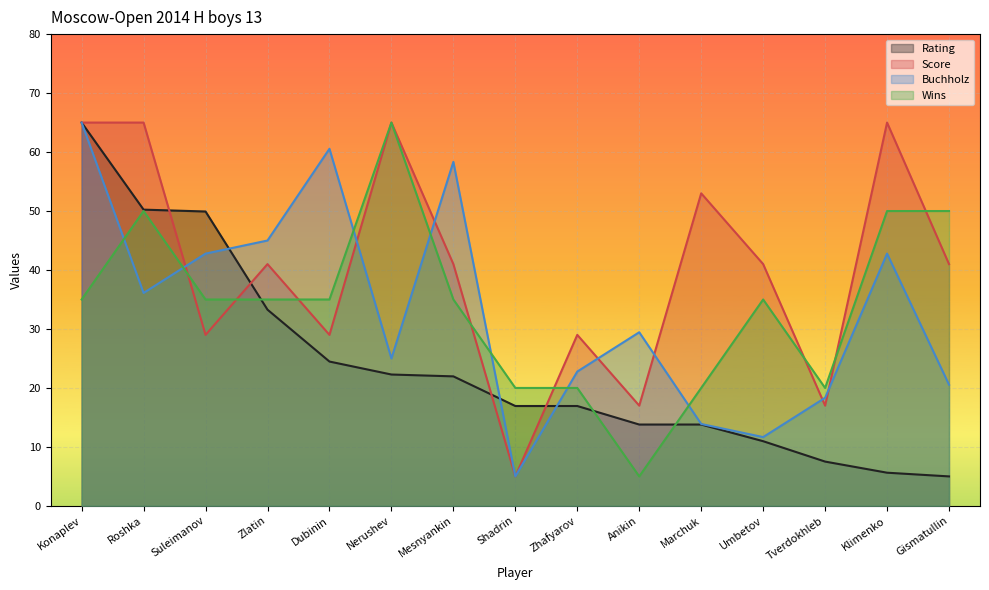

What position from the left is Gismatullin?

15